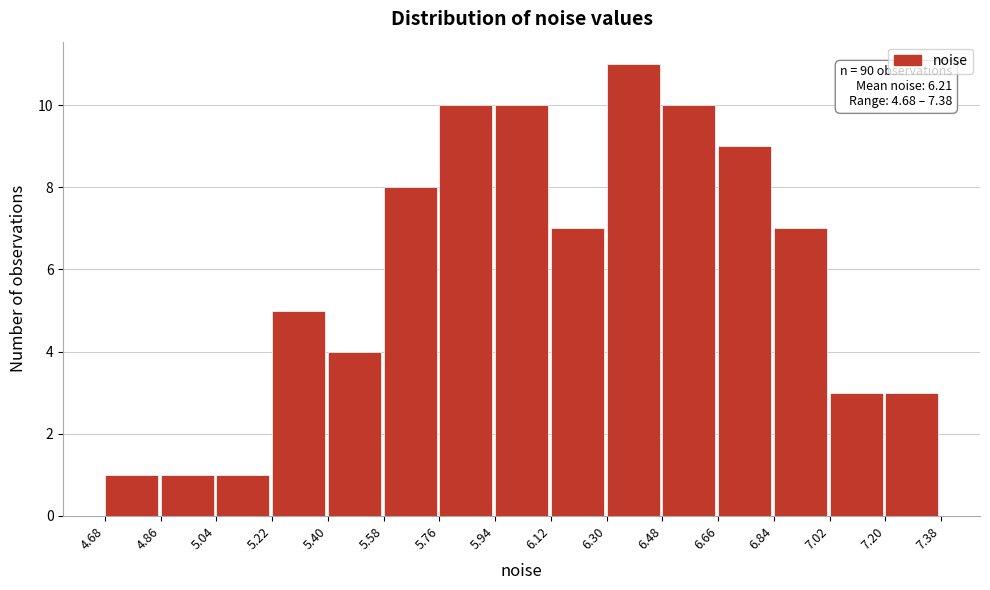

Which range on the x-axis has the tallest bar?

6.30 to 6.48